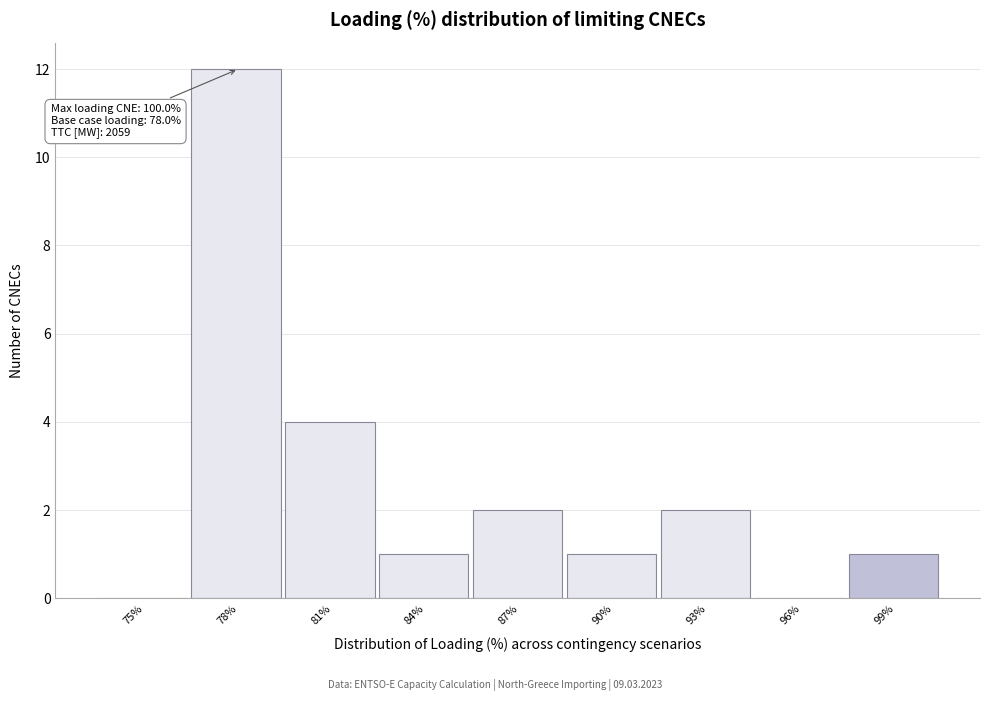

Reading left to right, list all the values displayed in this chart.

75%=0	78%=12	81%=4	84%=1	87%=2	90%=1	93%=2	96%=0	99%=1